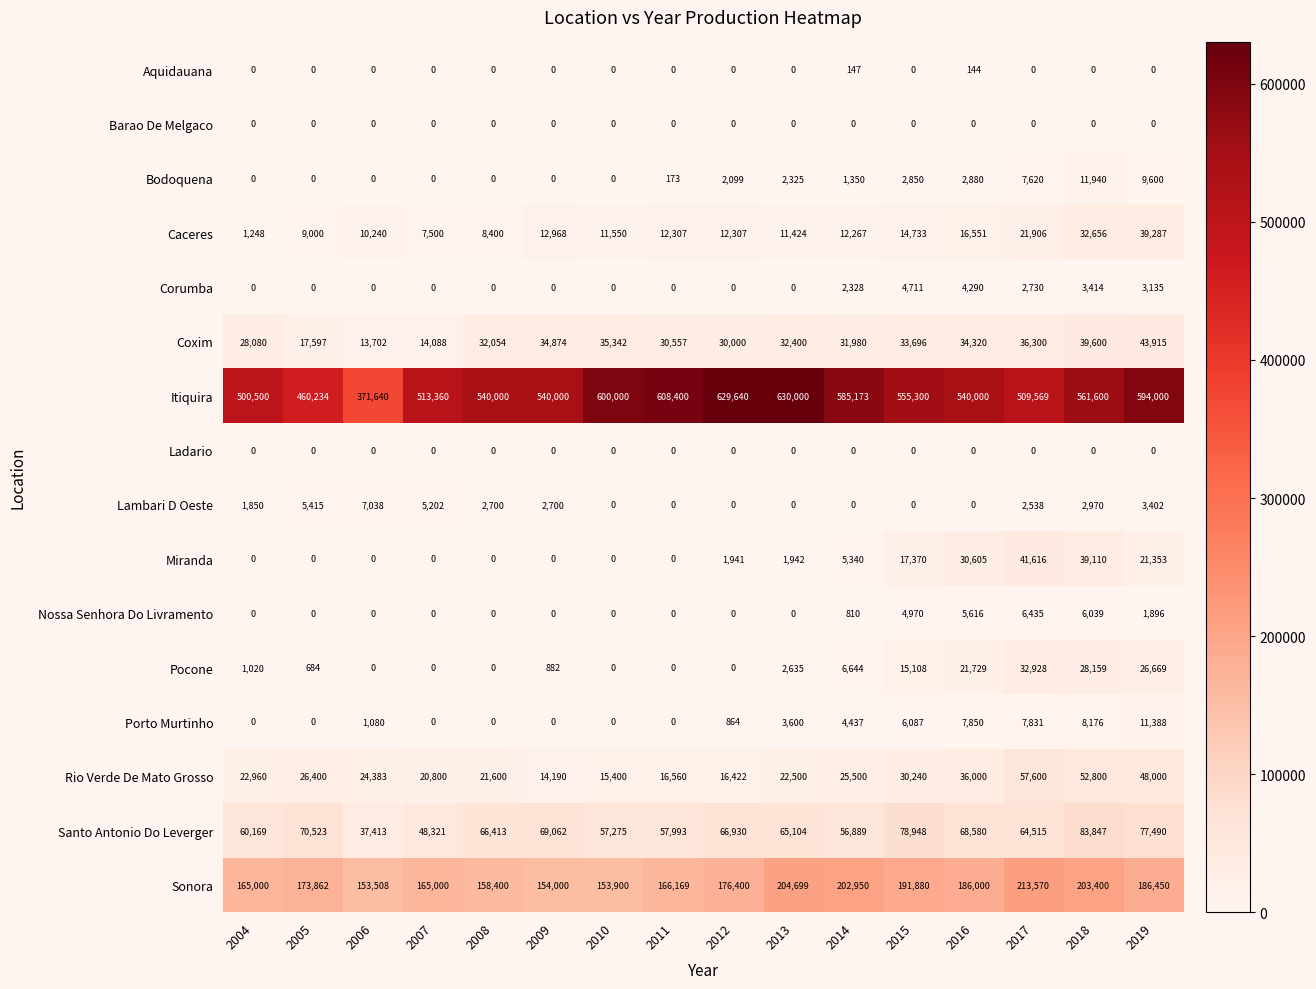

Which series changed the most between 2012 and 2014?

Itiquira